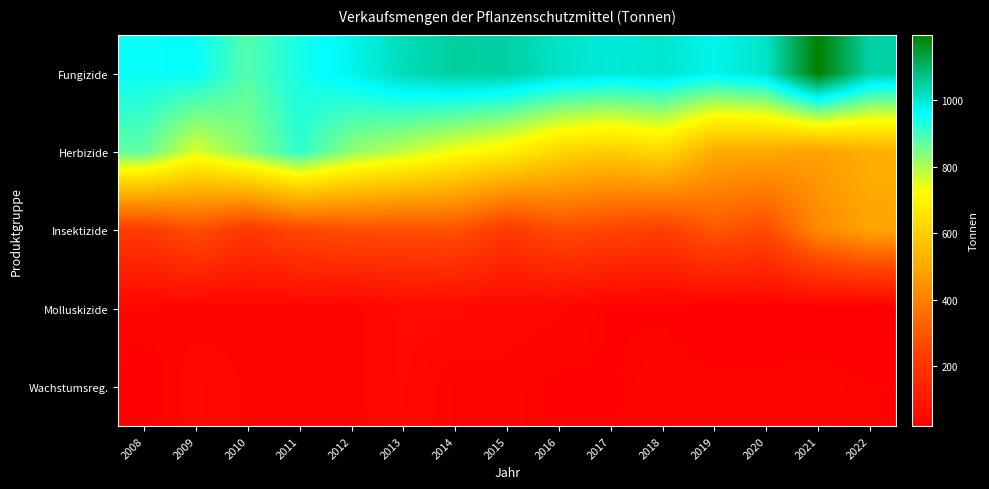

Which series has the largest total across all categories?

Fungizide